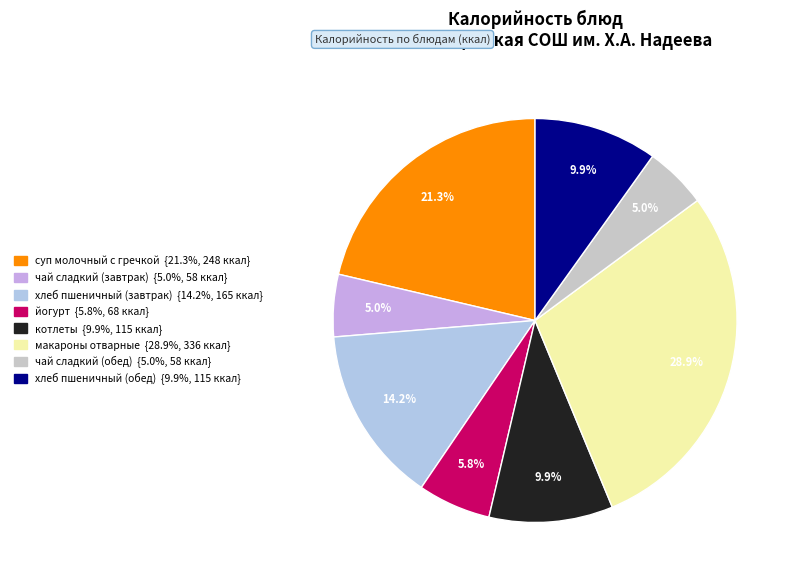

What percentage is the йогурт slice, to the nearest percent?

6%